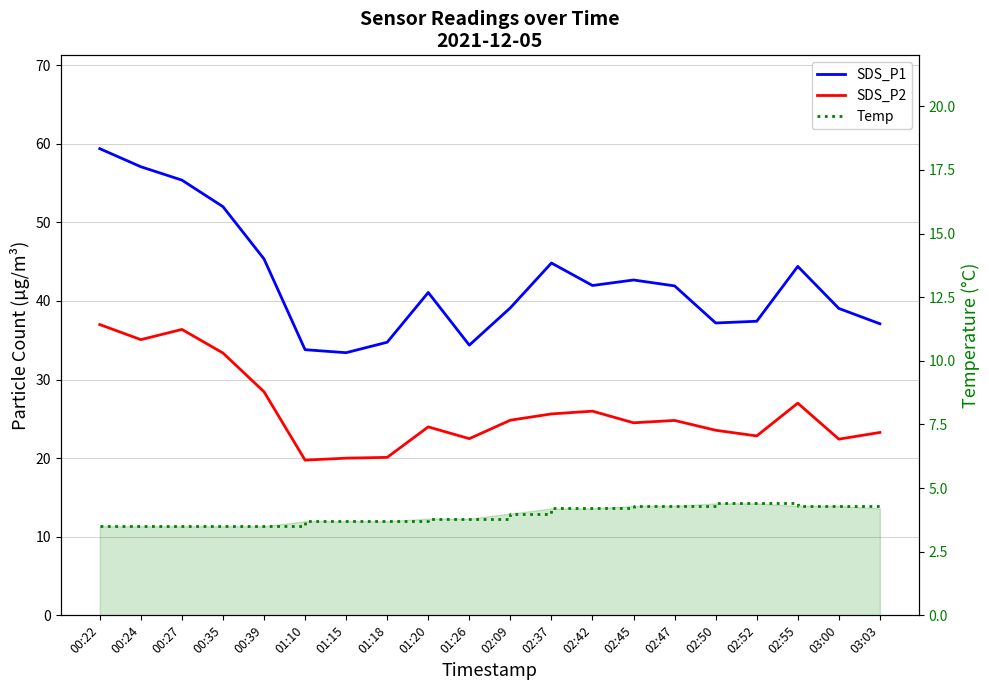

How many values in the Temp series are below 4?

10